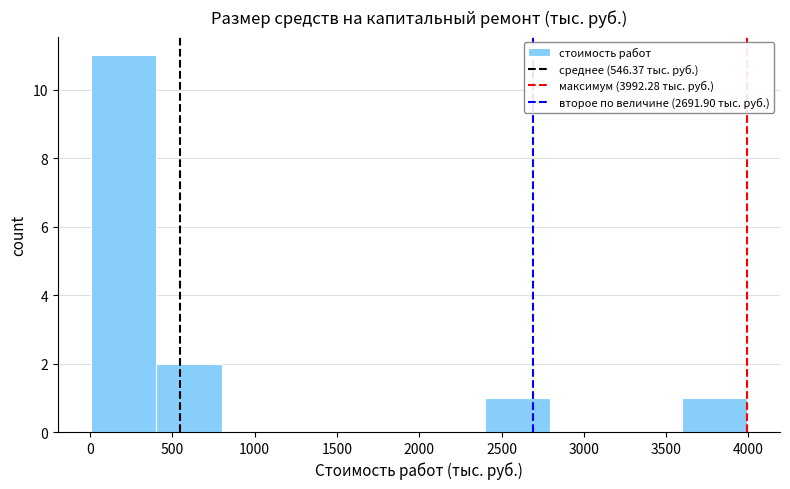

Which range on the x-axis has the tallest bar?

0 to 400